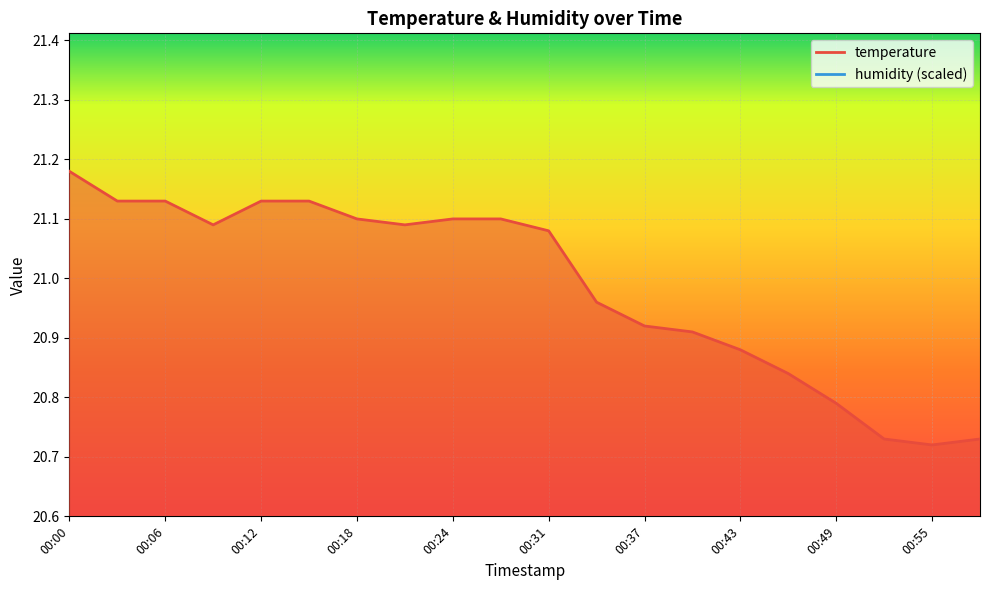

Reading right to left, transcribe all the data shown in this chart.

20.7	20.7	20.7	20.8	20.8	20.9	20.9	20.9	21.0	21.1	21.1	21.1	21.1	21.1	21.1	21.1	21.1	21.1	21.1	21.2